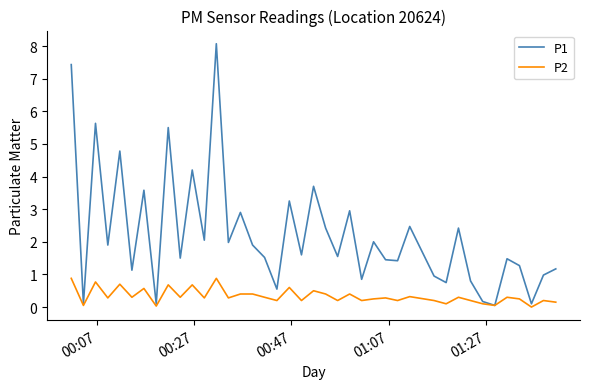

Rank the series by their average value, from lowest to highest.

P2, P1